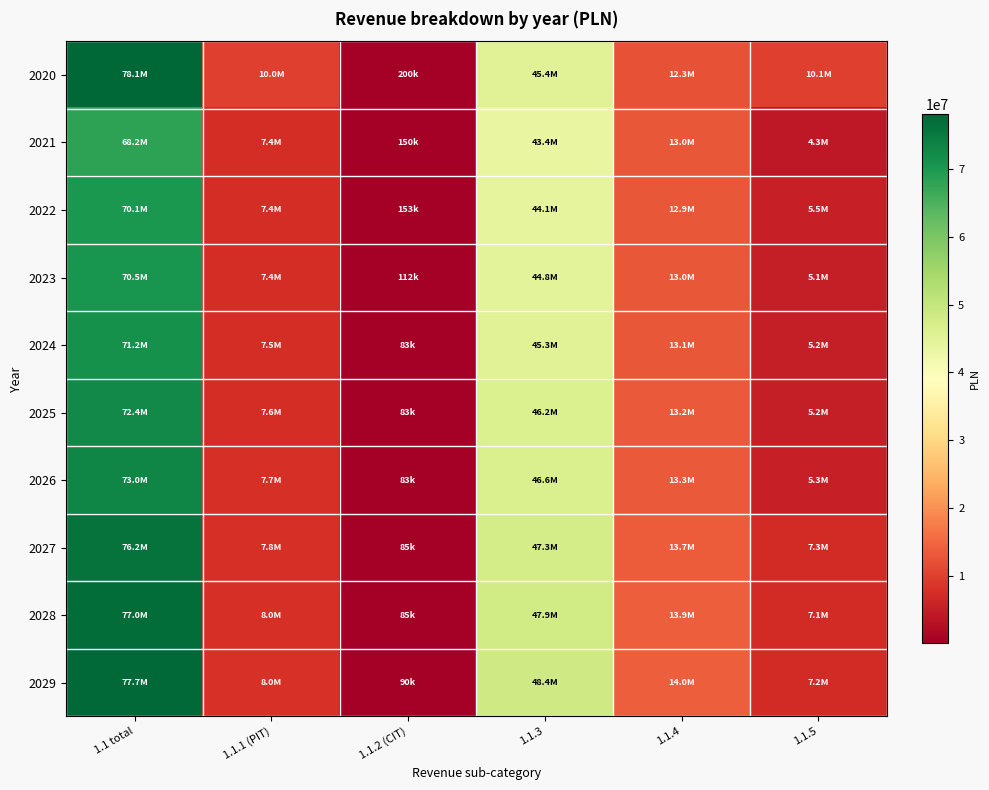

List the series in order of their peak value, highest first.

2020, 2029, 2028, 2027, 2026, 2025, 2024, 2023, 2022, 2021